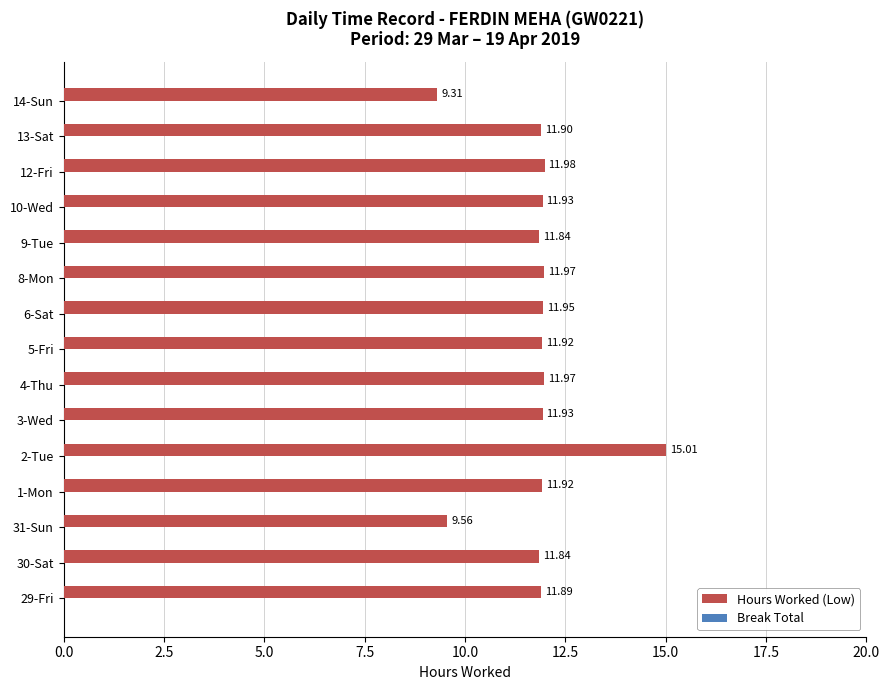

What is the sum of the values at 4-Thu and 1-Mon?

23.9